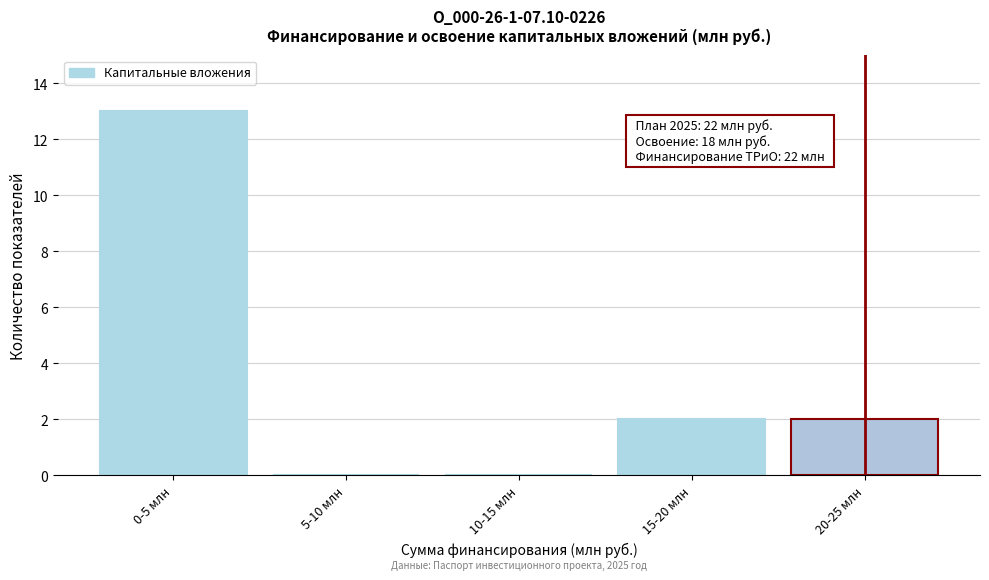

Reading left to right, what are all the values shown in this chart?

0-5 млн=13	5-10 млн=0	10-15 млн=0	15-20 млн=2	20-25 млн=2